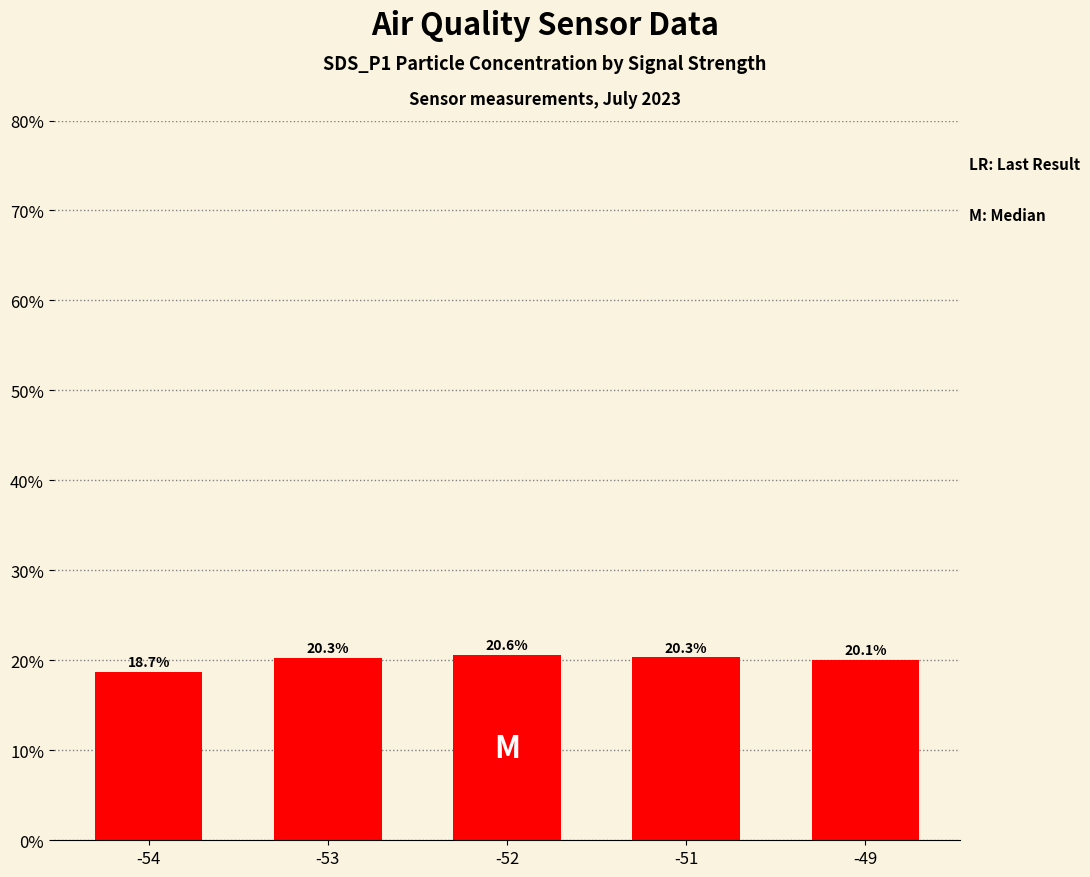

What is the greatest value displayed?

20.6